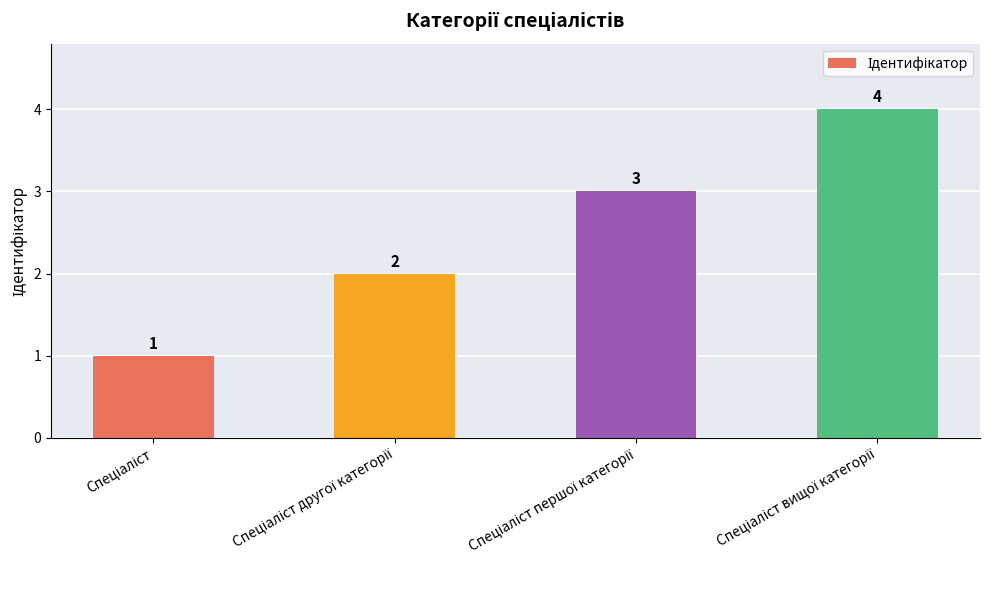

What is the sum of all values?

10